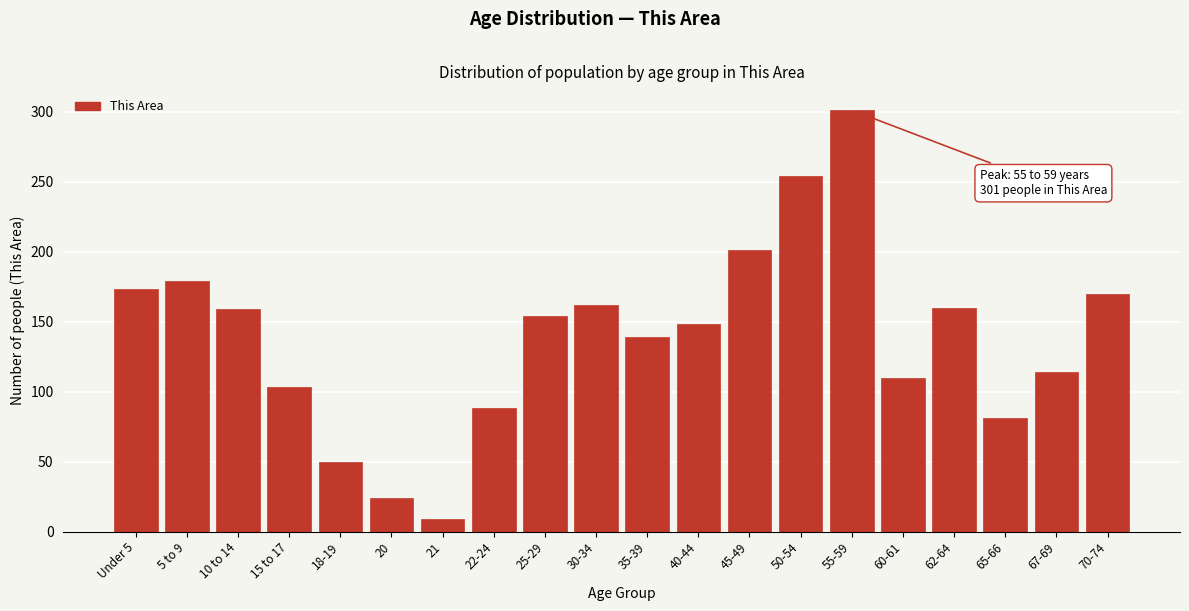

True or false: the data shows 201 at 45-49.

True